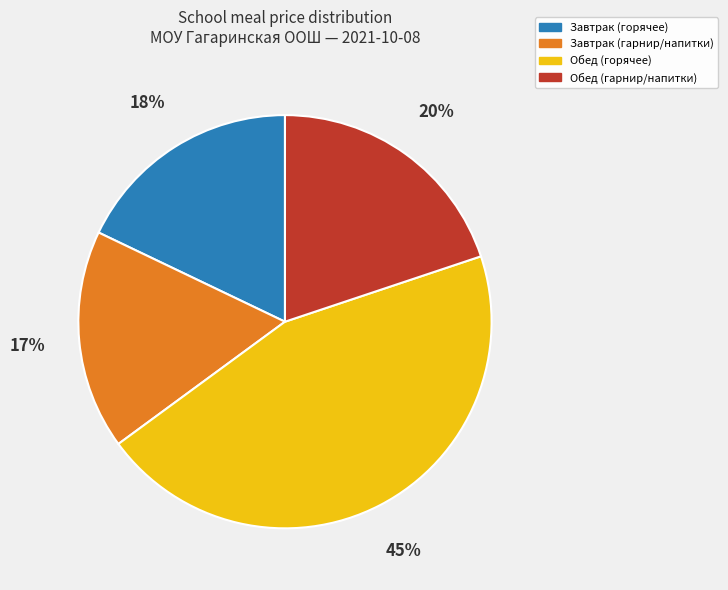

To the nearest percent, what is the average slice percentage?

25%